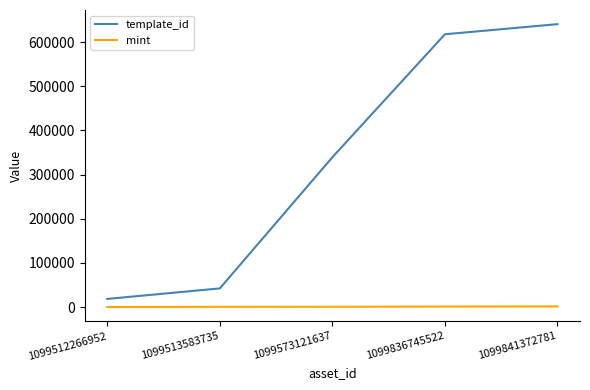

List the series in order of their peak value, lowest first.

mint, template_id